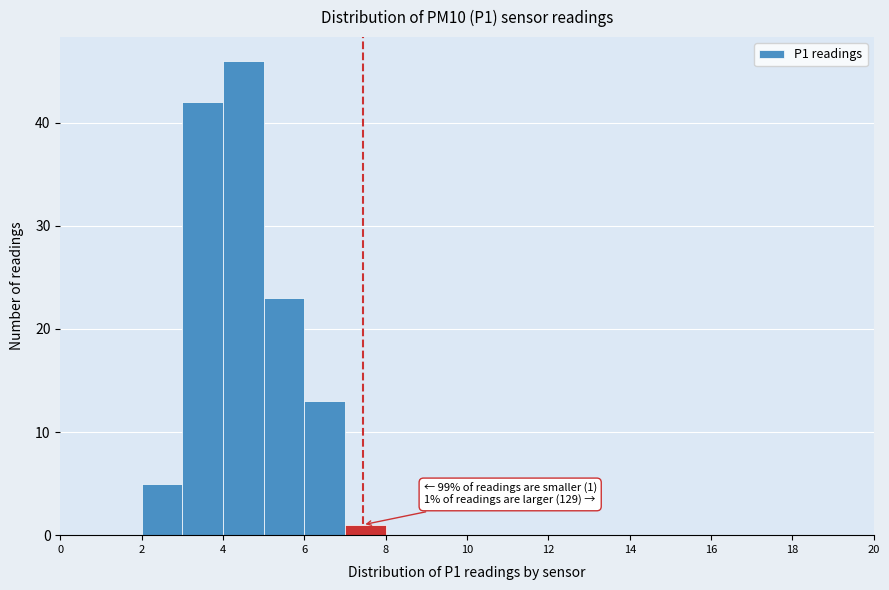

Which range on the x-axis has the tallest bar?

4 to 5